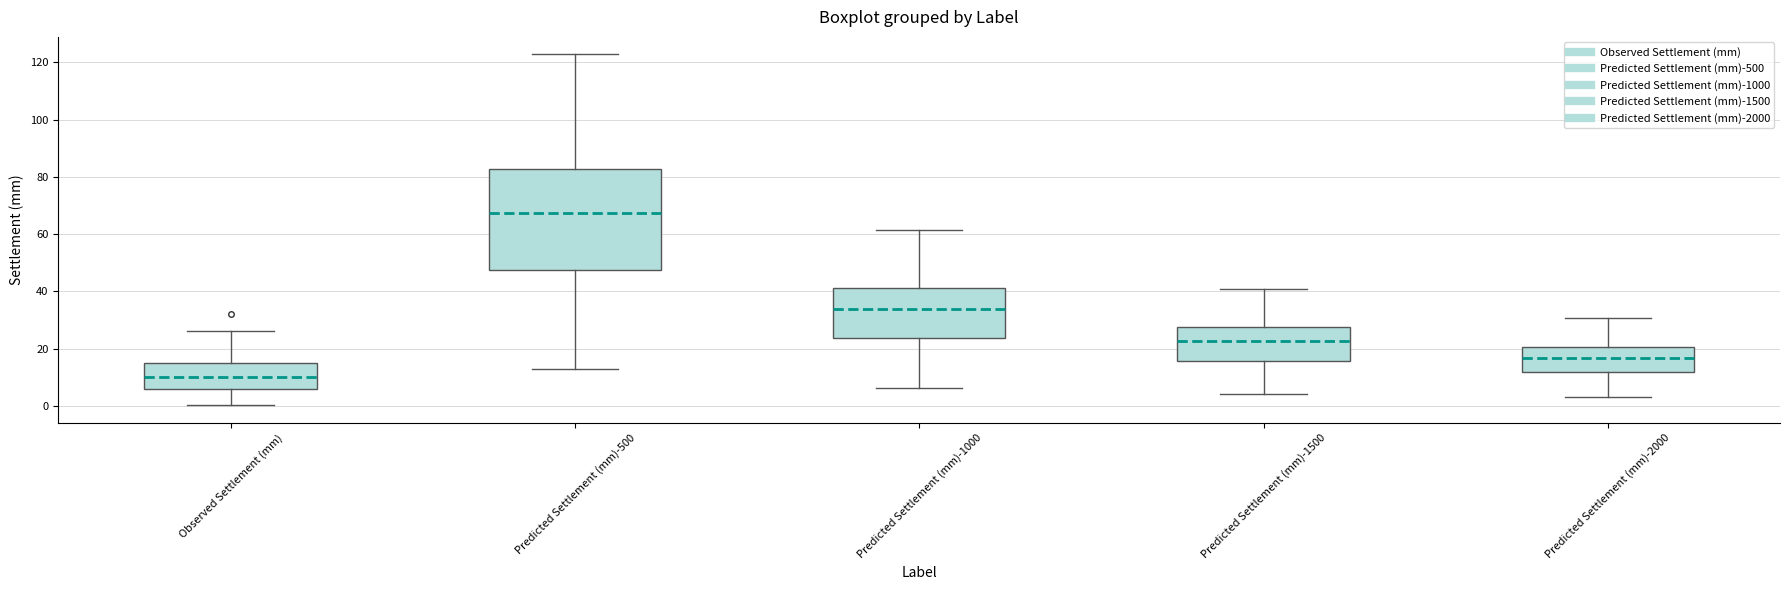

Reading left to right, transcribe this box plot: for each box, give where its median line is, the range the box spans, and where its two whiskers end, as read against the y-axis. The values are not printed on the chart, so give them approximately, as read against the axis.

Observed Settlement (mm): median 10, box 6 to 14, whiskers 0 to 26
Predicted Settlement (mm)-500: median 68, box 48 to 82, whiskers 12 to 122
Predicted Settlement (mm)-1000: median 34, box 24 to 42, whiskers 6 to 62
Predicted Settlement (mm)-1500: median 22, box 16 to 28, whiskers 4 to 40
Predicted Settlement (mm)-2000: median 16, box 12 to 20, whiskers 4 to 30